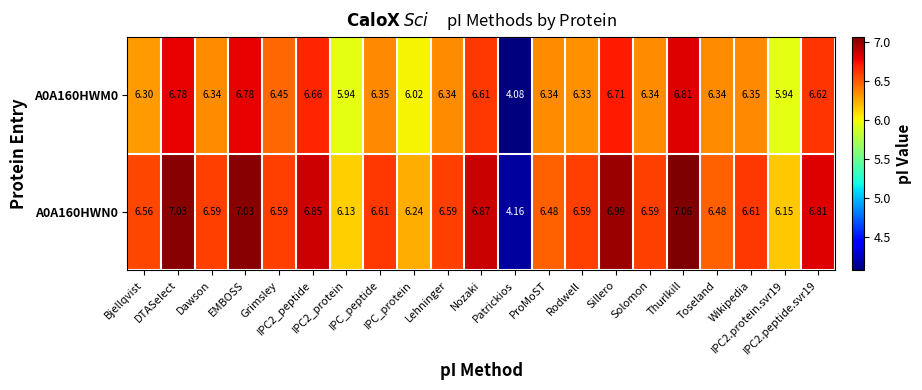

How many data points in A0A160HWN0 are above 6?

20